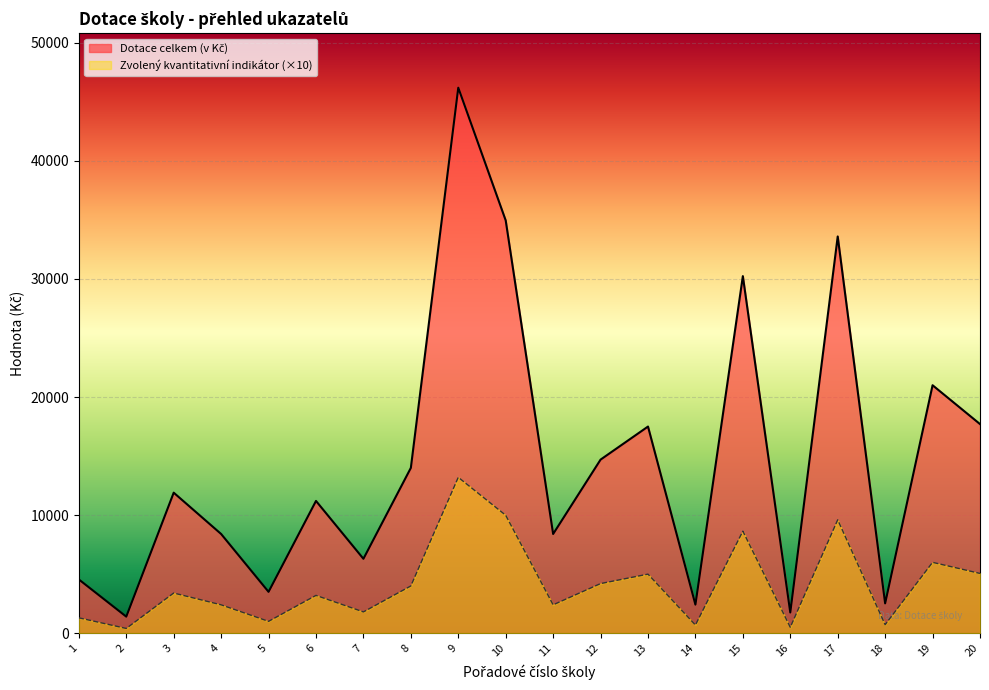

At which category is the sum across all series the highest?

9